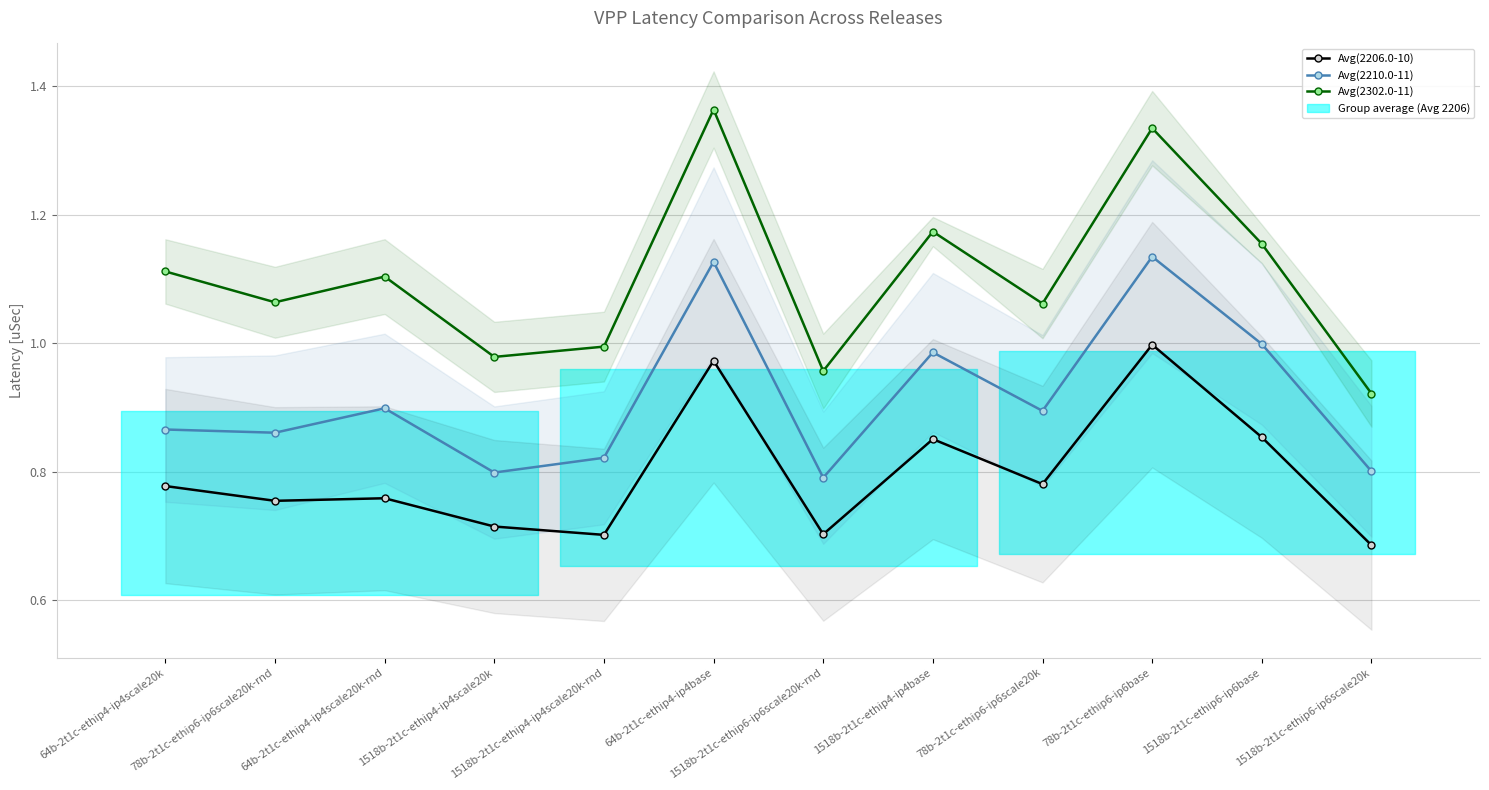

What is the difference between the highest and lowest values at 1518b-2t1c-ethip6-ip6base?

0.3